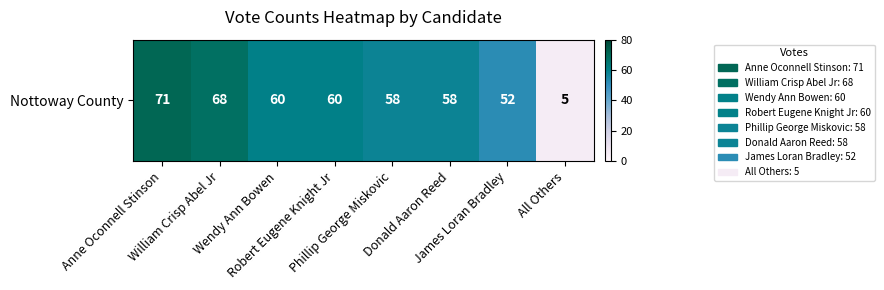

What is the difference between the maximum and second lowest values?

19